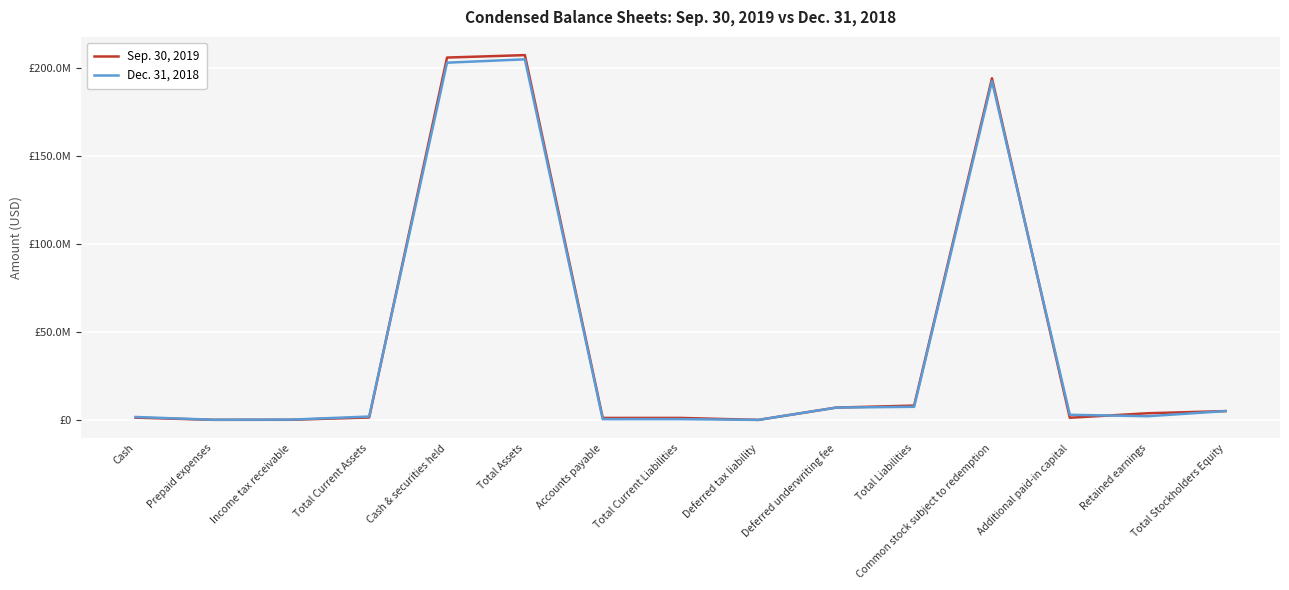

Reading left to right, list all the values displayed in this chart.

Sep. 30, 2019: Cash=1273926	Prepaid expenses=30514	Income tax receivable=73803	Total Current Assets=1378243	Cash & securities held=205832491	Total Assets=207210734	Accounts payable=1125171	Total Current Liabilities=1125171	Deferred tax liability=8920	Deferred underwriting fee=7000000	Total Liabilities=8134091	Common stock subject to redemption=194076642	Additional paid-in capital=1224009	Retained earnings=3775378	Total Stockholders Equity=5000001
Dec. 31, 2018: Cash=1658398	Prepaid expenses=87083	Income tax receivable=170535	Total Current Assets=1916016	Cash & securities held=202915739	Total Assets=204831755	Accounts payable=429246	Total Current Liabilities=437886	Deferred tax liability=1764	Deferred underwriting fee=7000000	Total Liabilities=7439650	Common stock subject to redemption=192392104	Additional paid-in capital=2908557	Retained earnings=2090840	Total Stockholders Equity=5000001